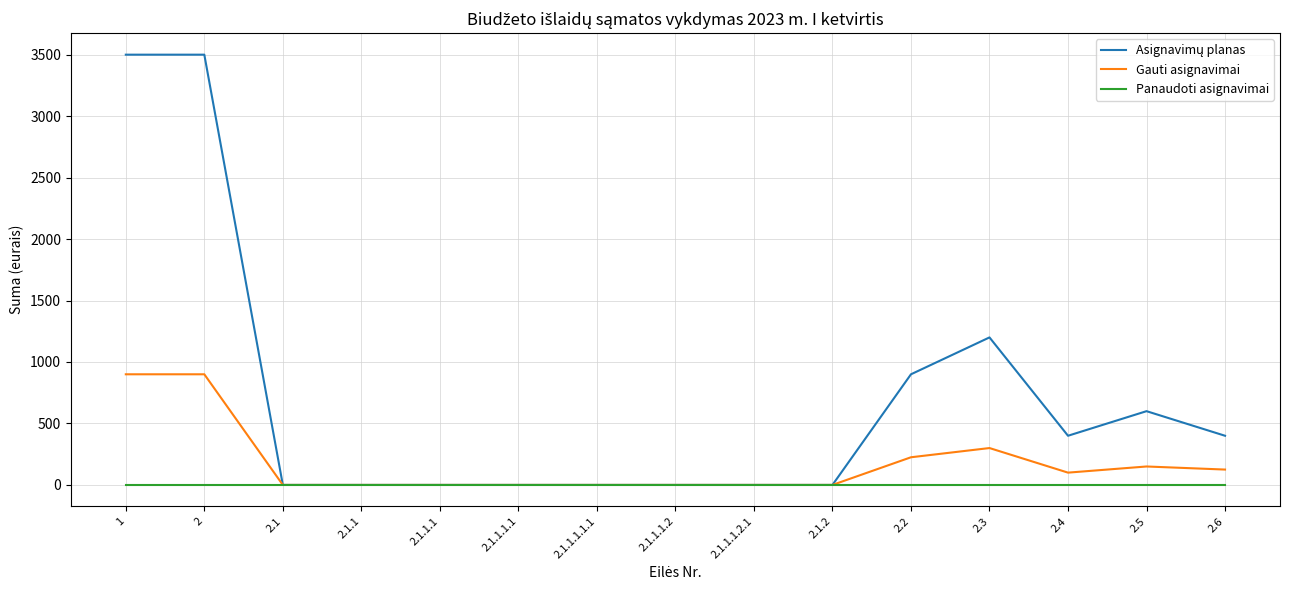

Is the value of Panaudoti asignavimai at 2.6 greater than the value of Gauti asignavimai at 2.5?

No